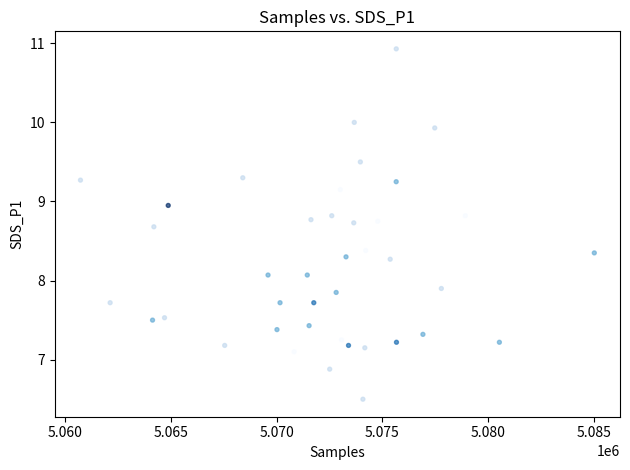

What is the range of X values (max minus min)?

24300.0